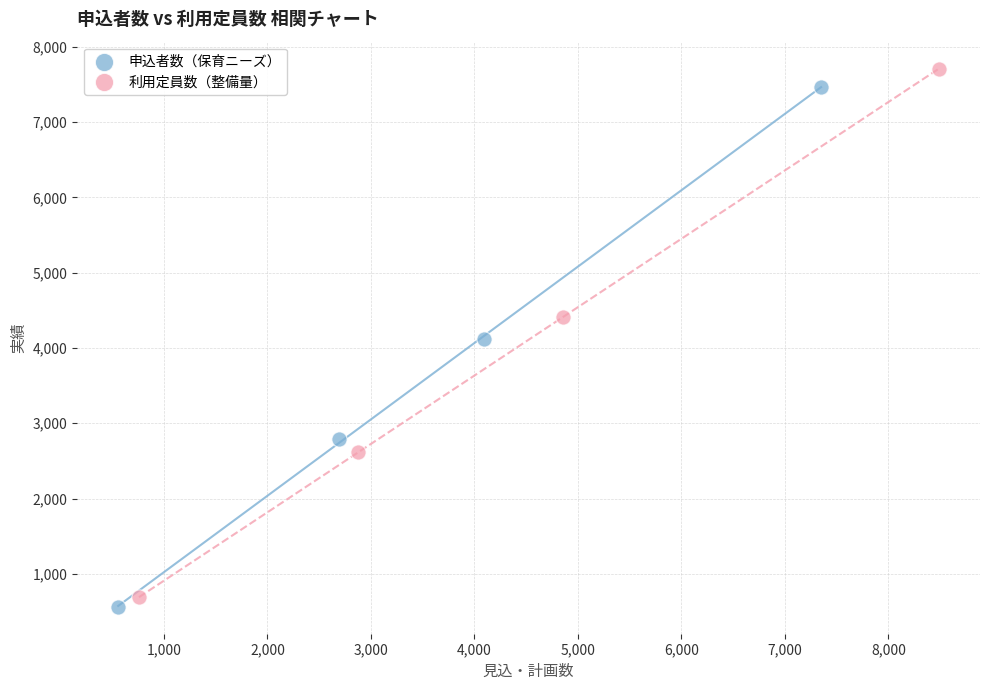

Which series has the largest Y range (max minus min)?

利用定員数（整備量）